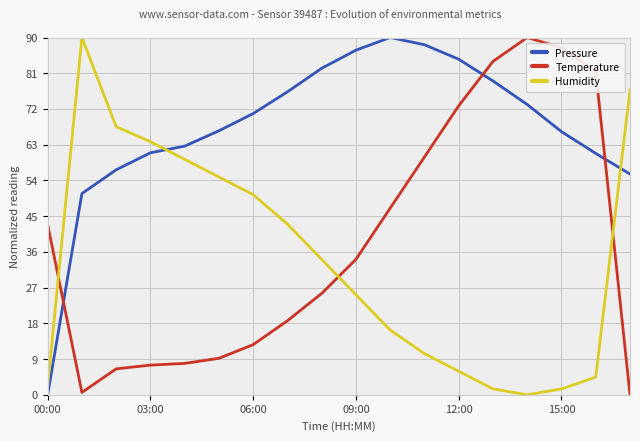

Which series has the widest spread of values?

Pressure